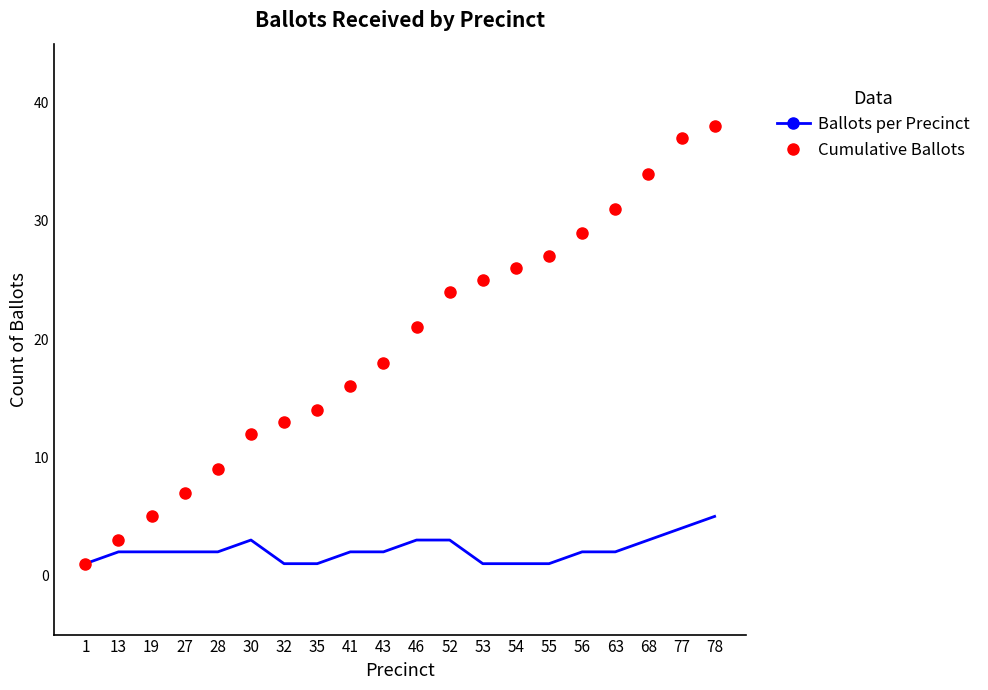

Reading right to left, extract all data points from this chart.

Ballots per Precinct: 5	4	3	2	2	1	1	1	3	3	2	2	1	1	3	2	2	2	2	1
Cumulative Ballots: 38	37	34	31	29	27	26	25	24	21	18	16	14	13	12	9	7	5	3	1